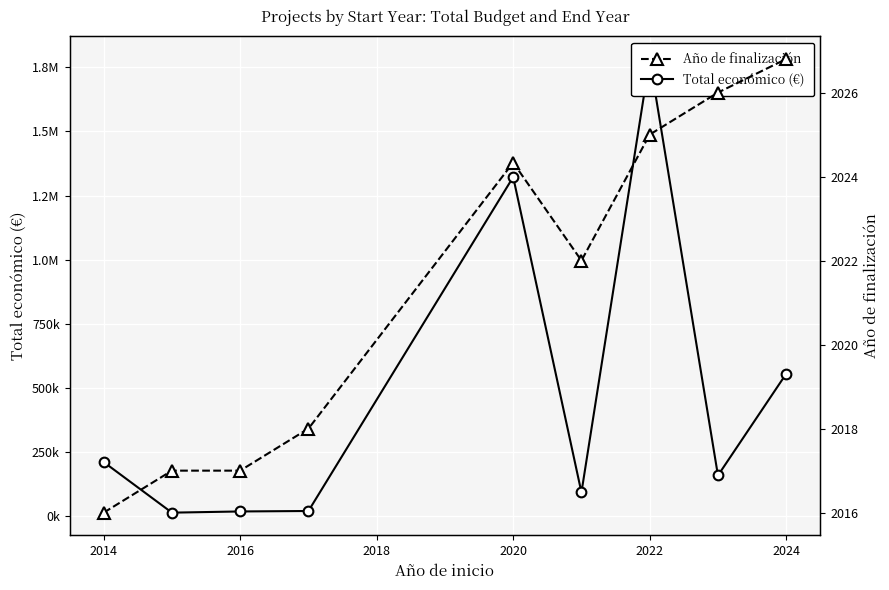

Which series has the largest total across all categories?

Total económico (€)